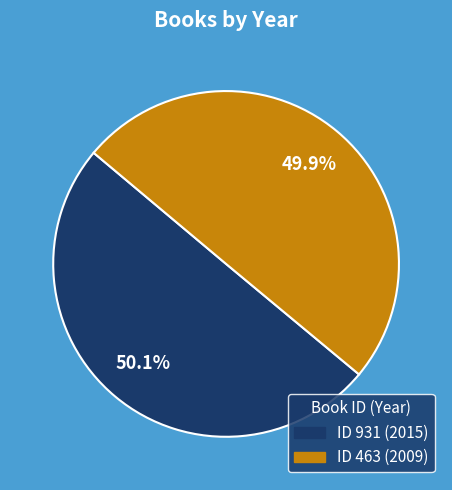

Is there any slice that represents more than half of the pie?

Yes